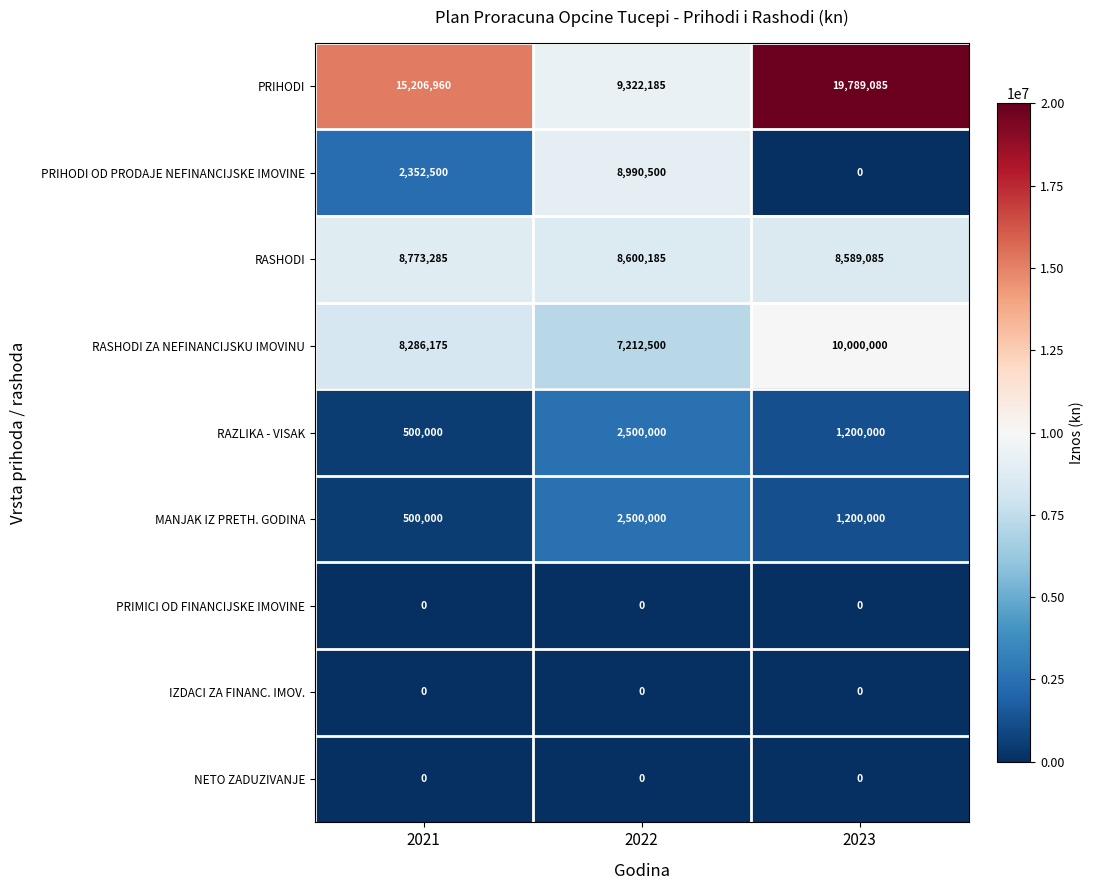

What value does the PRIHODI series have at 2021, to the nearest 10?

15206960